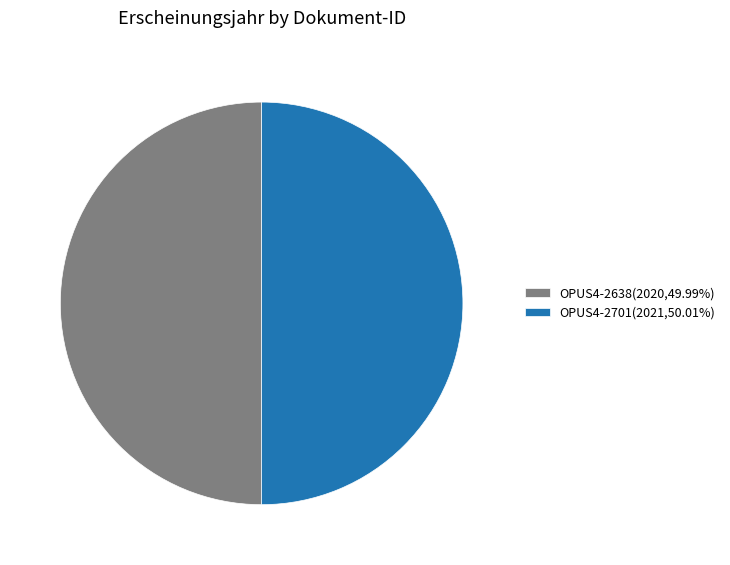

Is the sum of OPUS4-2638(2020,49.99%) and OPUS4-2701(2021,50.01%) greater than half?

Yes